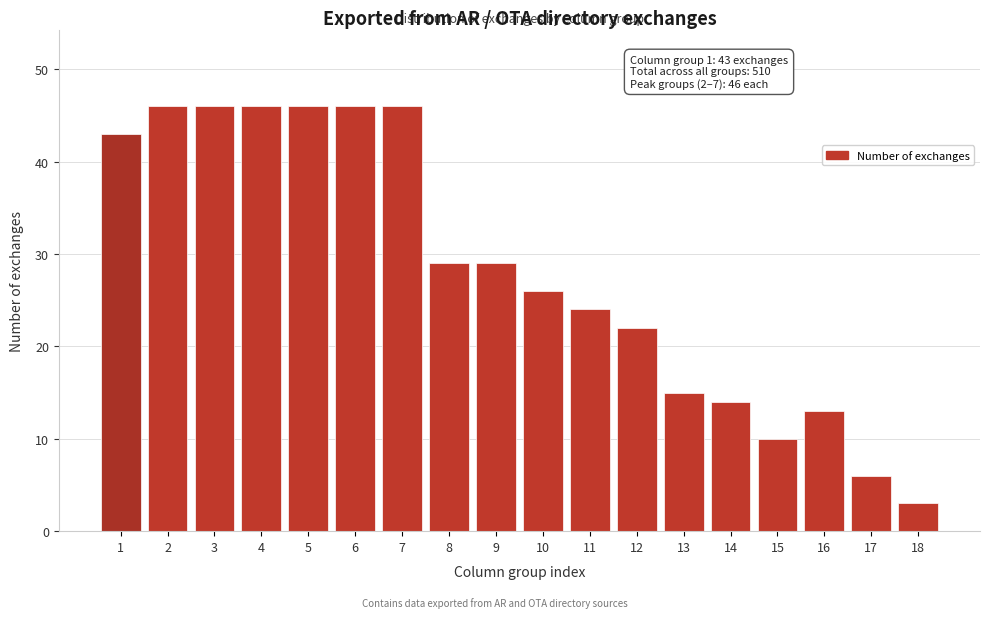

Reading left to right, transcribe all the data shown in this chart.

1=43	2=46	3=46	4=46	5=46	6=46	7=46	8=29	9=29	10=26	11=24	12=22	13=15	14=14	15=10	16=13	17=6	18=3